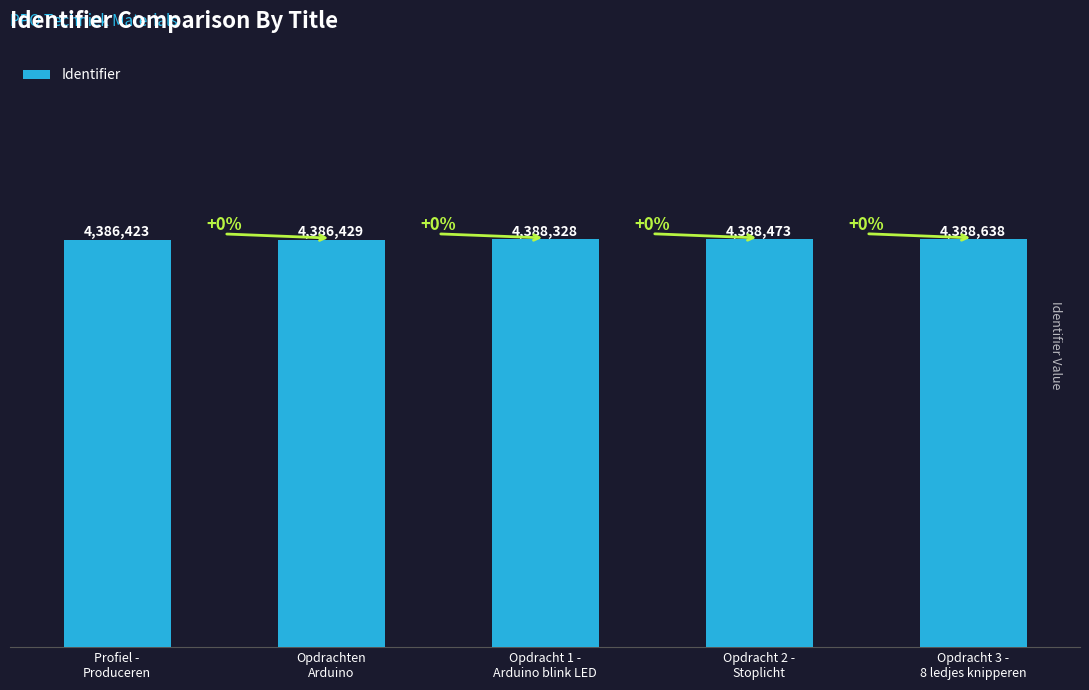

List the labels in order of value, largest first.

Opdracht 3 -
8 ledjes knipperen, Opdracht 2 -
Stoplicht, Opdracht 1 -
Arduino blink LED, Opdrachten
Arduino, Profiel -
Produceren